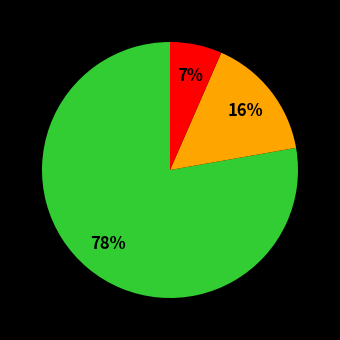

Does any single category account for the majority?

Yes